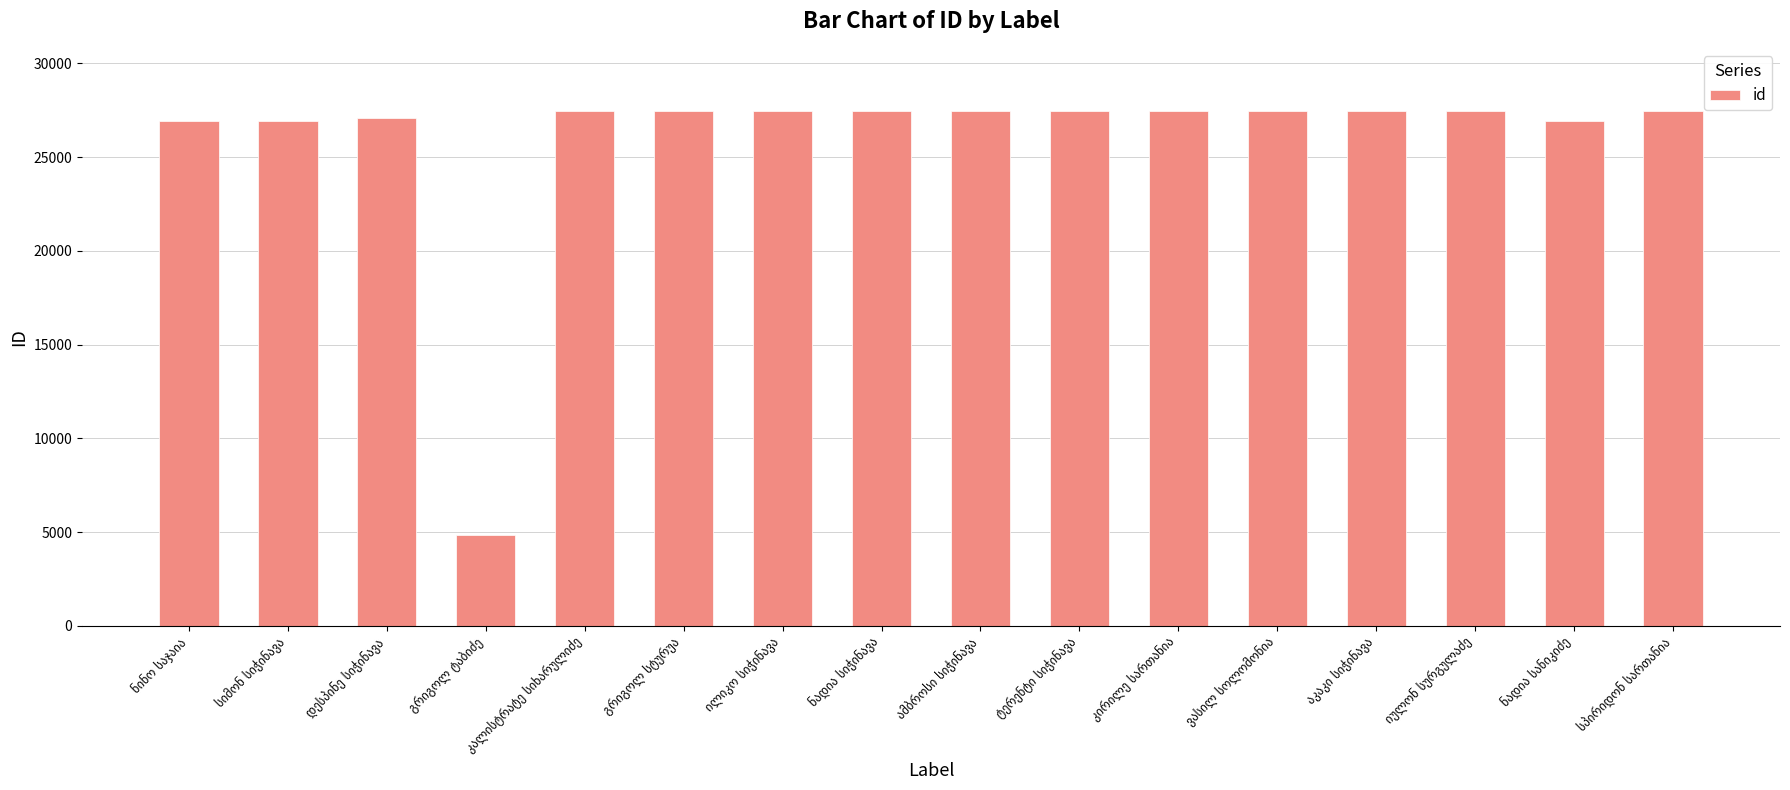

What is the maximum value shown in the chart?

27482